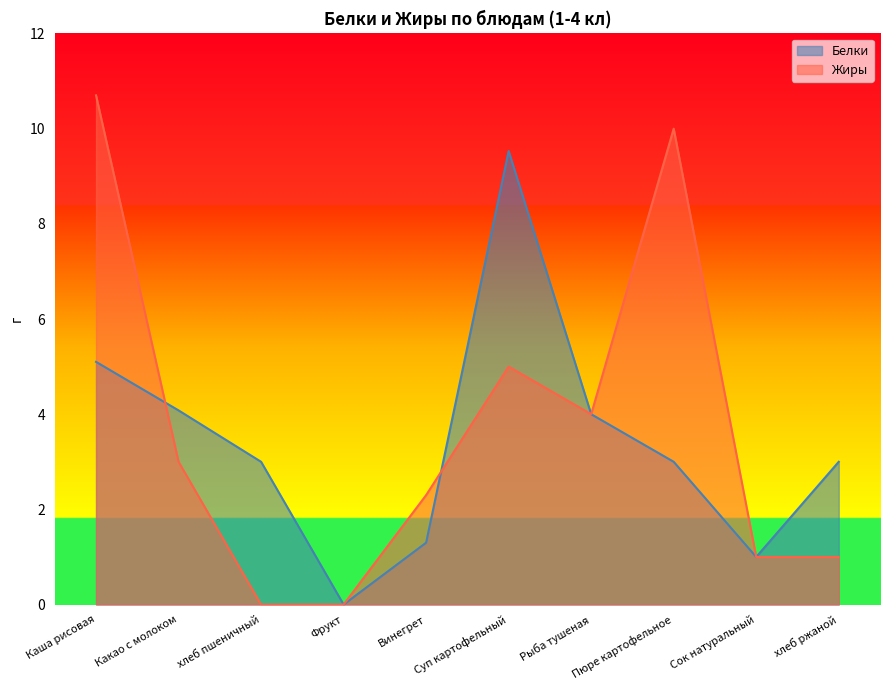

At which label does Белки reach its peak?

Суп картофельный